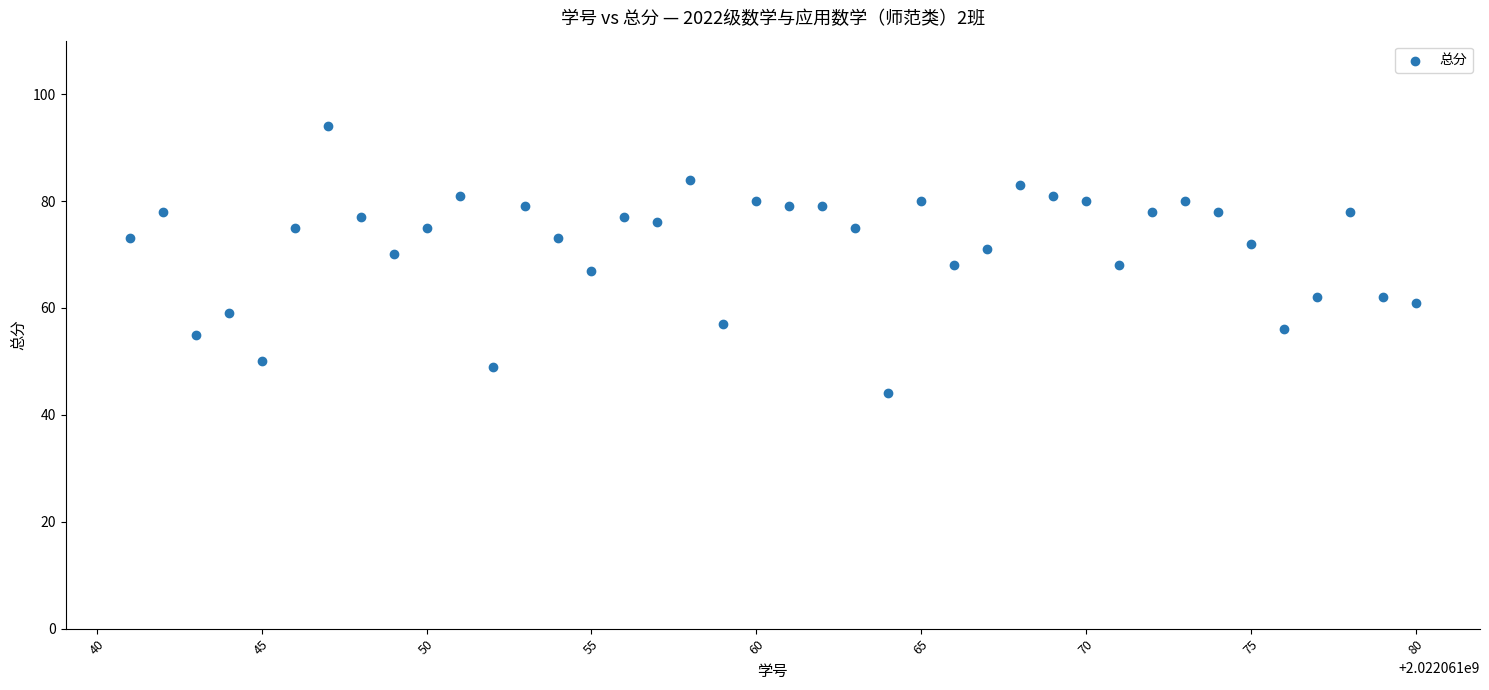

What is the range of X values (max minus min)?

39